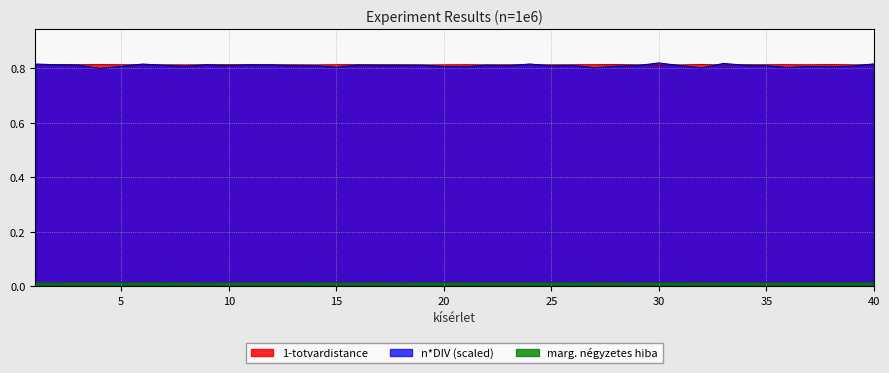

In 1-totvardistance, how many points are higher than both neighbors (excluding endpoints)?

13